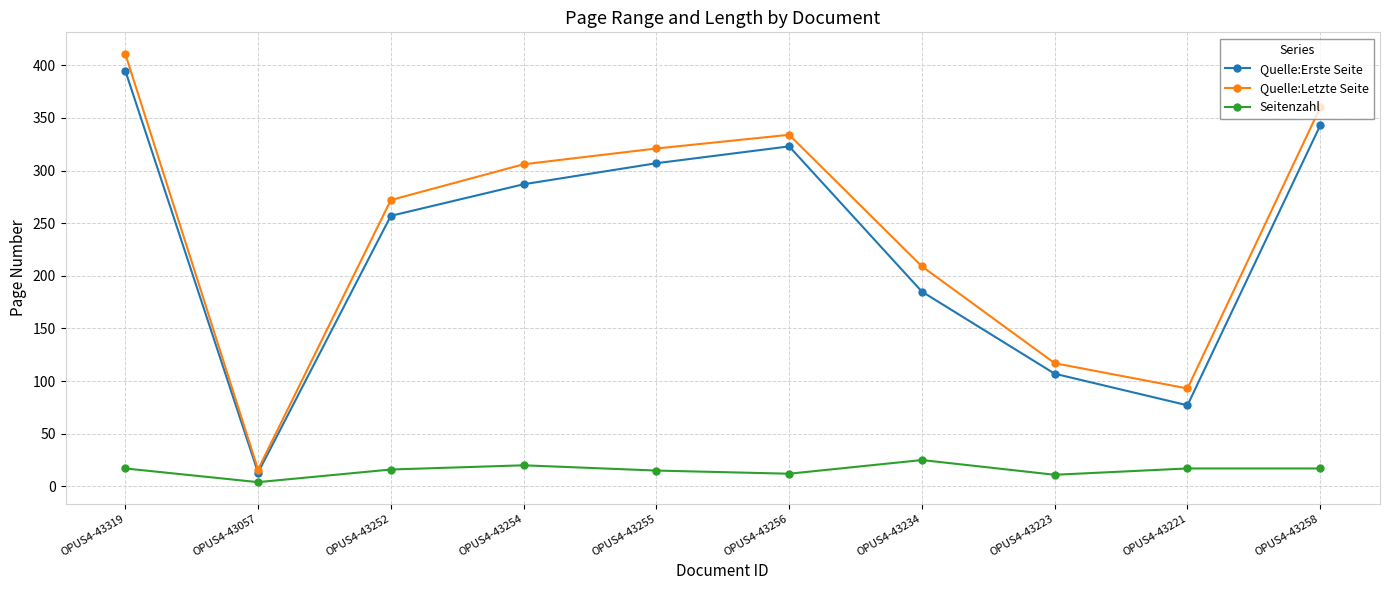

Read the Quelle:Letzte Seite value at OPUS4-43252.

272